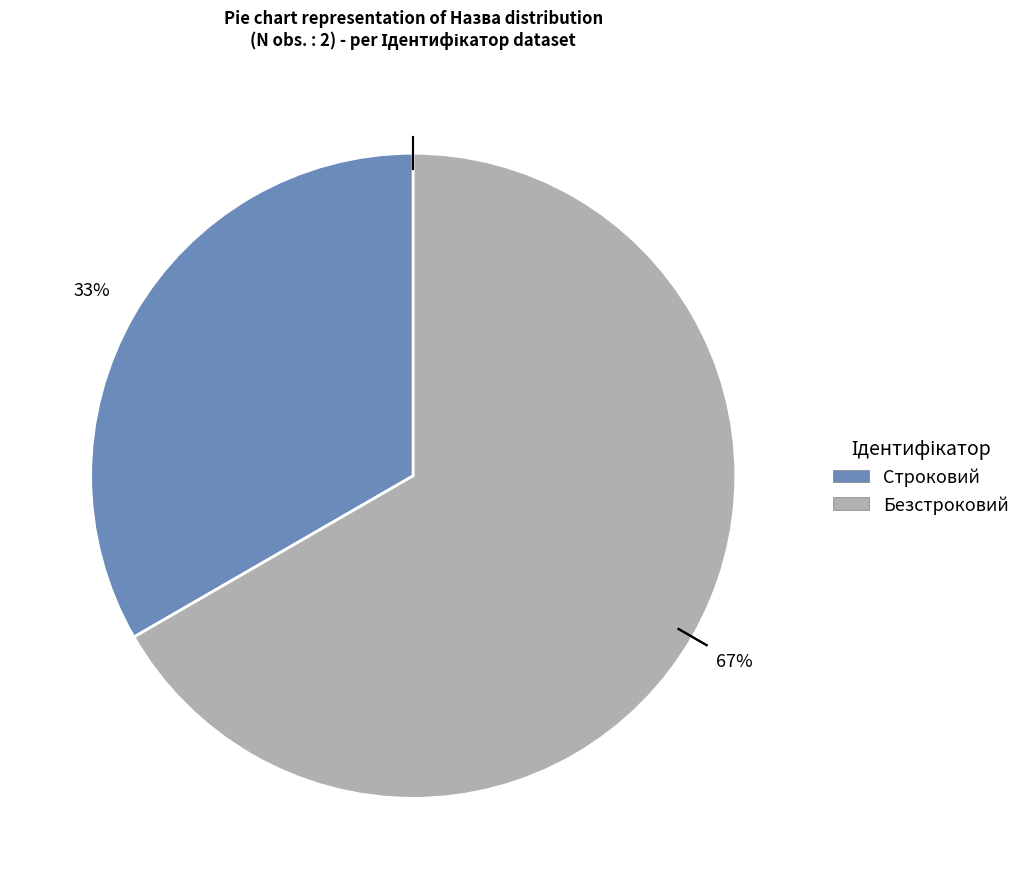

What is the smallest slice in the pie chart?

Строковий